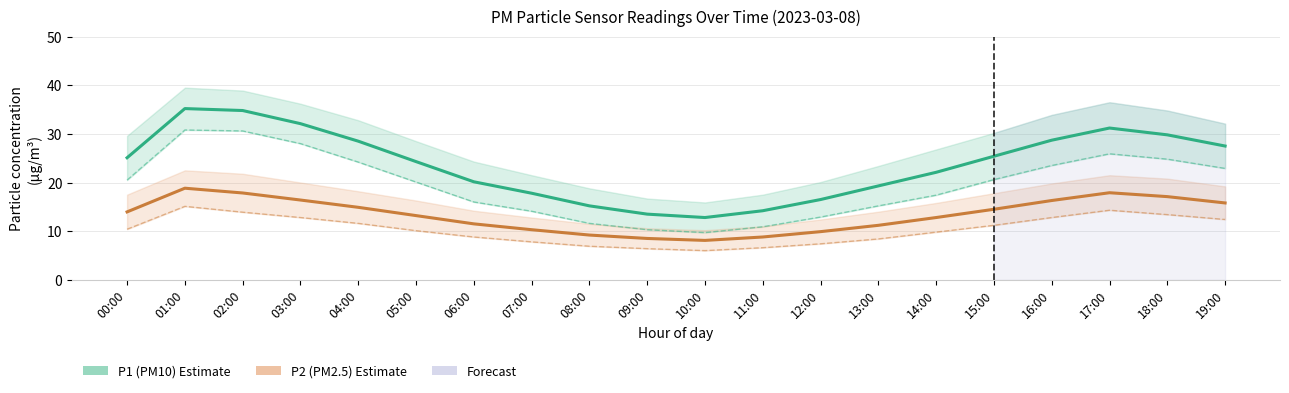

The P2 estimate series shows 13.9 at 09:00. True or false?

False